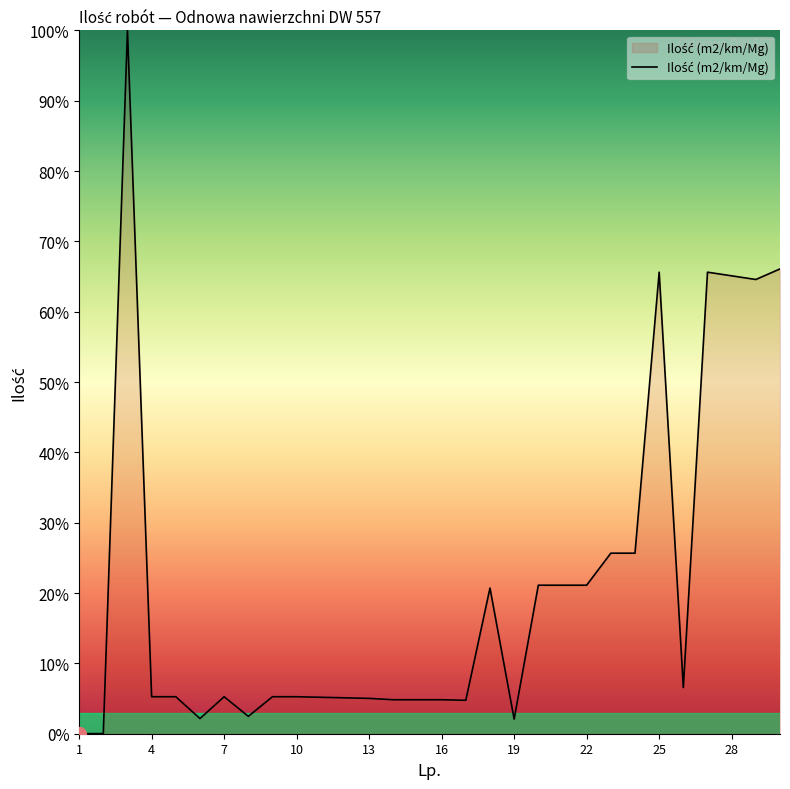

What is the greatest value displayed?

100.0